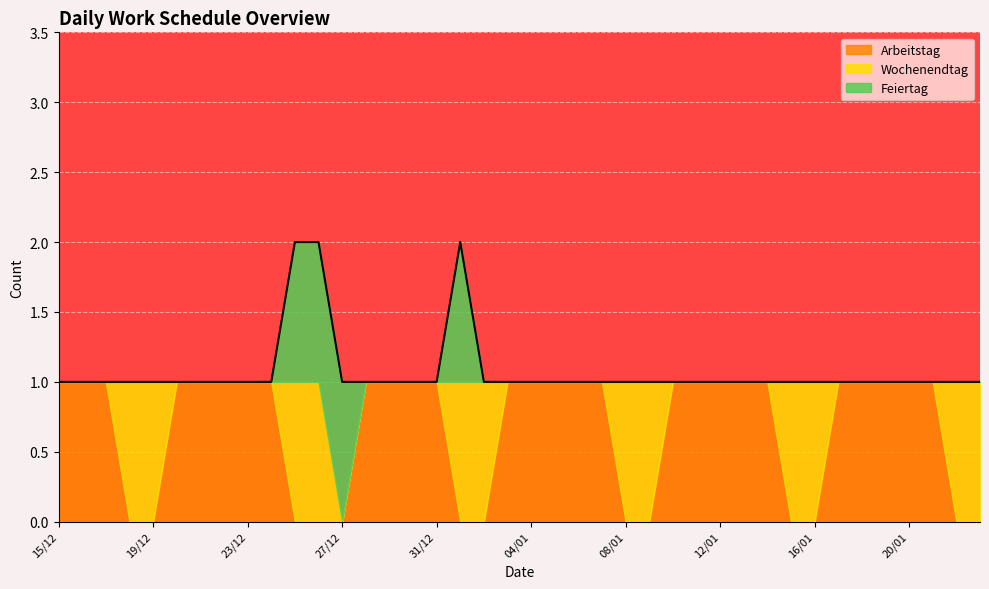

How many categories are shown in the chart?

40